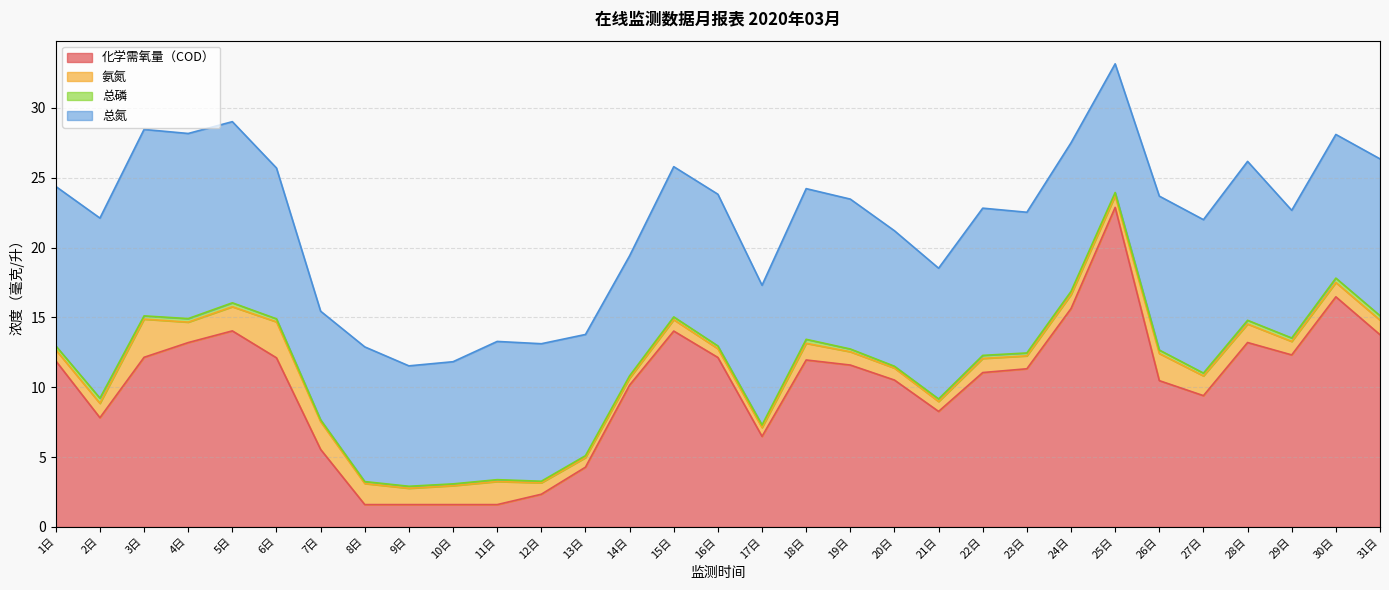

Which series changed the most between 7日 and 16日?

化学需氧量（COD）